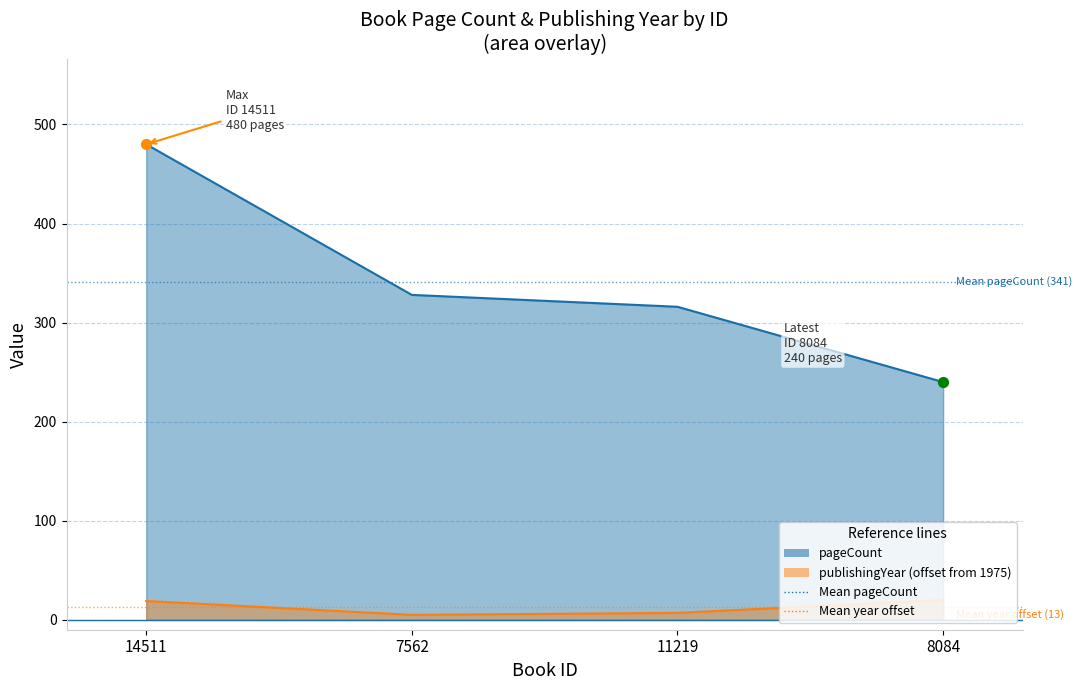

Which series has the largest total across all categories?

pageCount